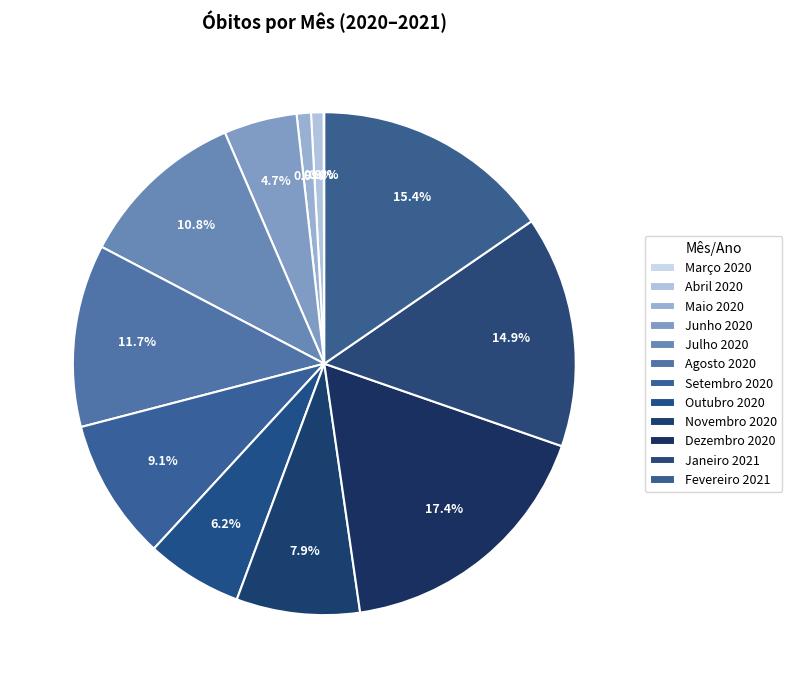

Is the sum of Junho 2020 and Maio 2020 greater than half?

No